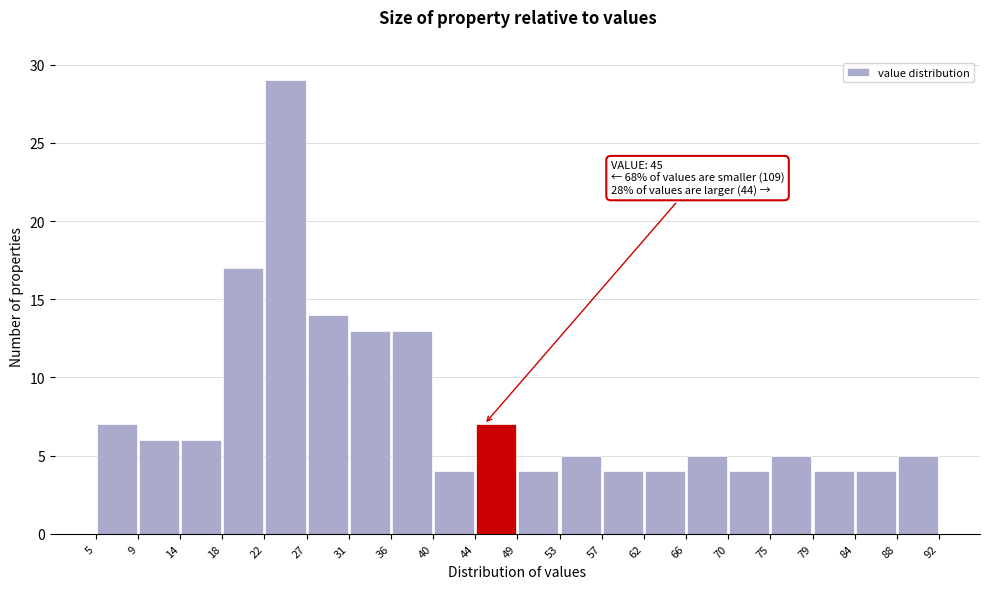

Over which range of the x-axis is the bar tallest?

22 to 27